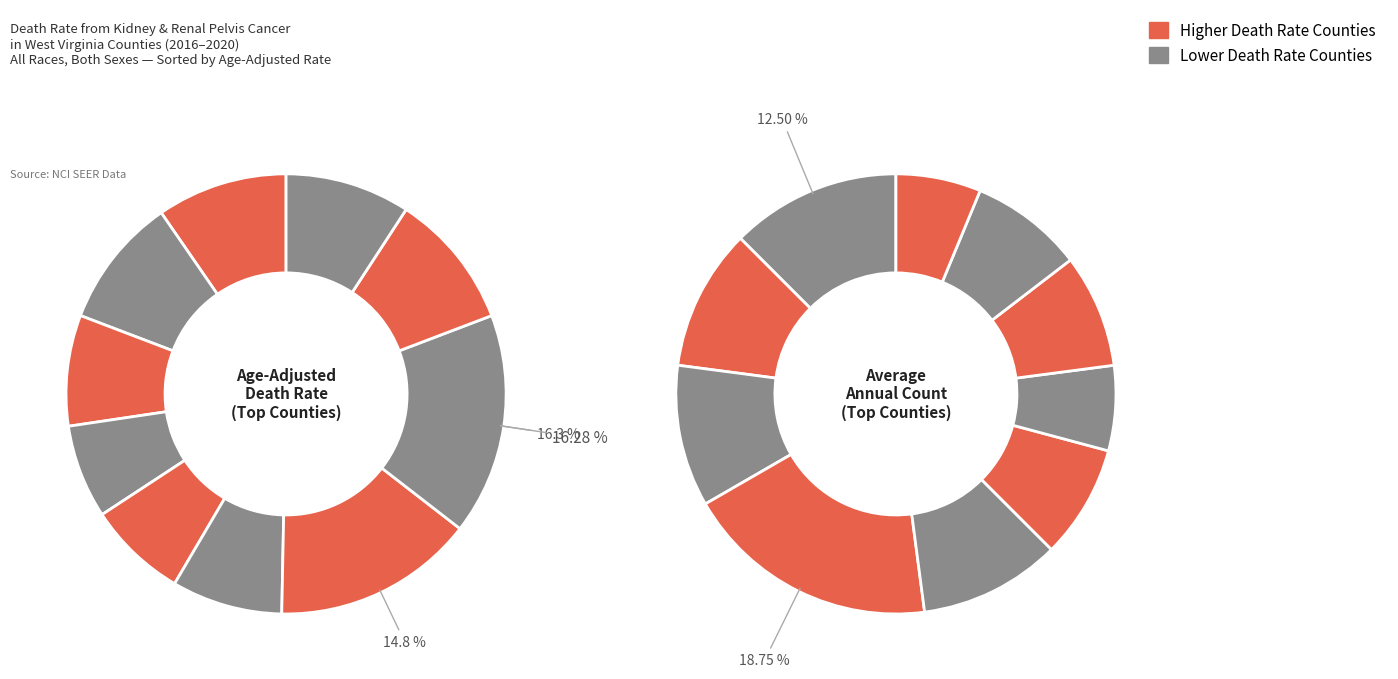

Rank the series at Putnam County from highest to lowest value.

Age-Adjusted Death Rate, Average Annual Count